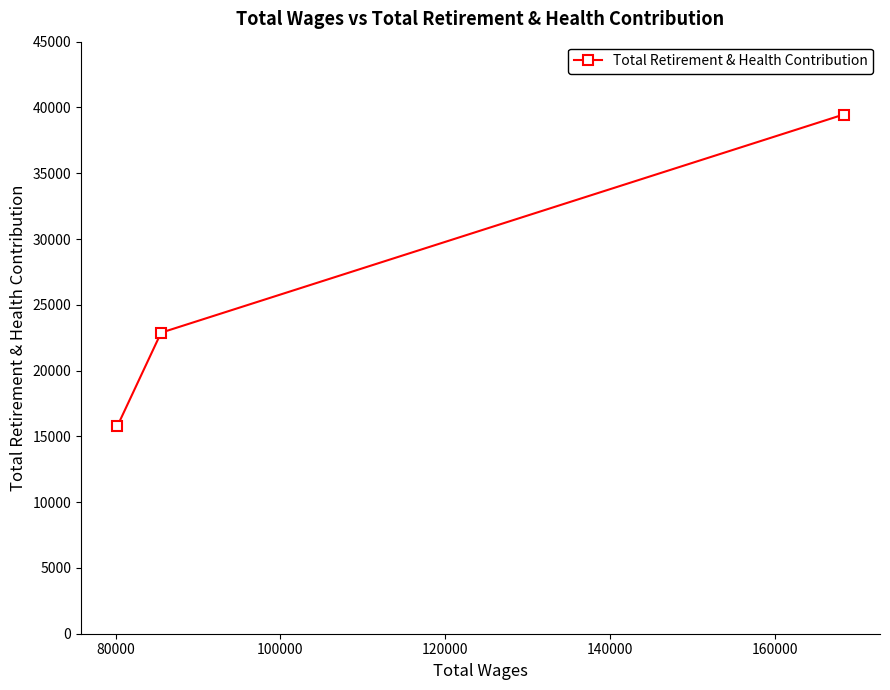

Is this an area chart (filled region under the line)?

No